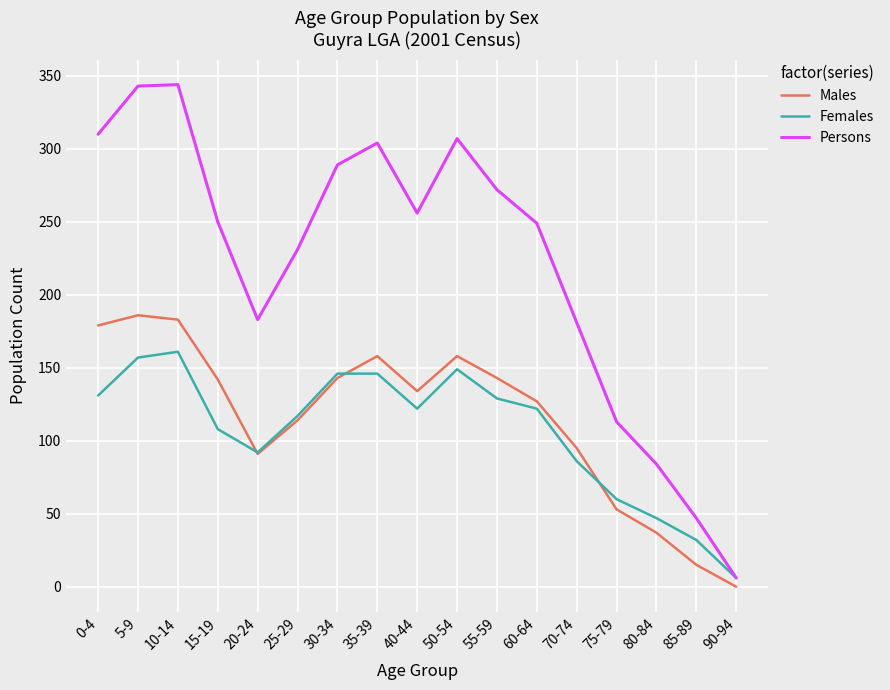

Is this an area chart (filled region under the line)?

No